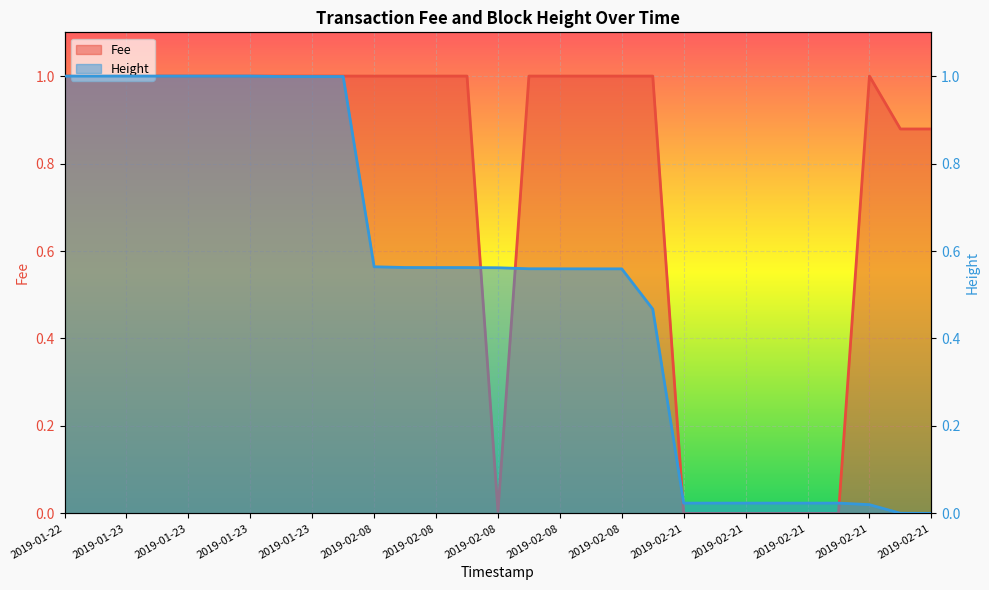

Which series has the largest total across all categories?

Fee